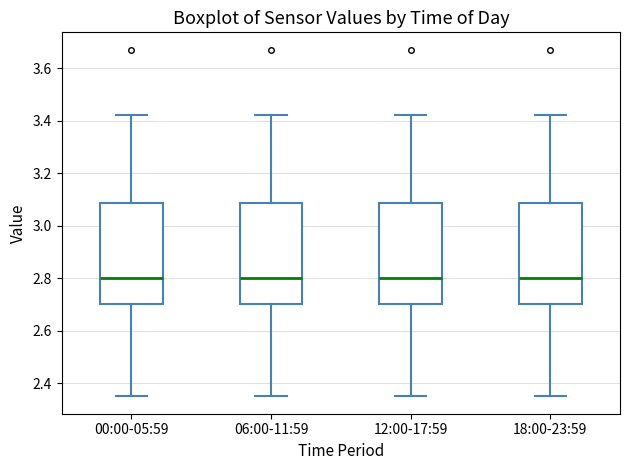

Where does the lower whisker of the box for 18:00-23:59 end on the y-axis? The values are not printed on the chart, so give them approximately, as read against the axis.

2.36